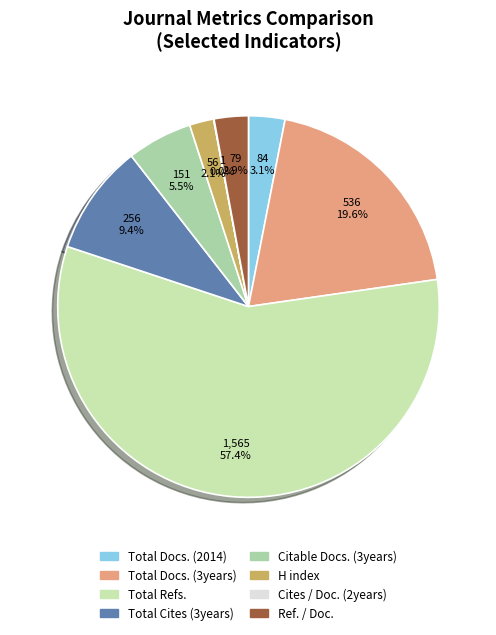

What is the largest slice in the pie chart?

Total Refs.